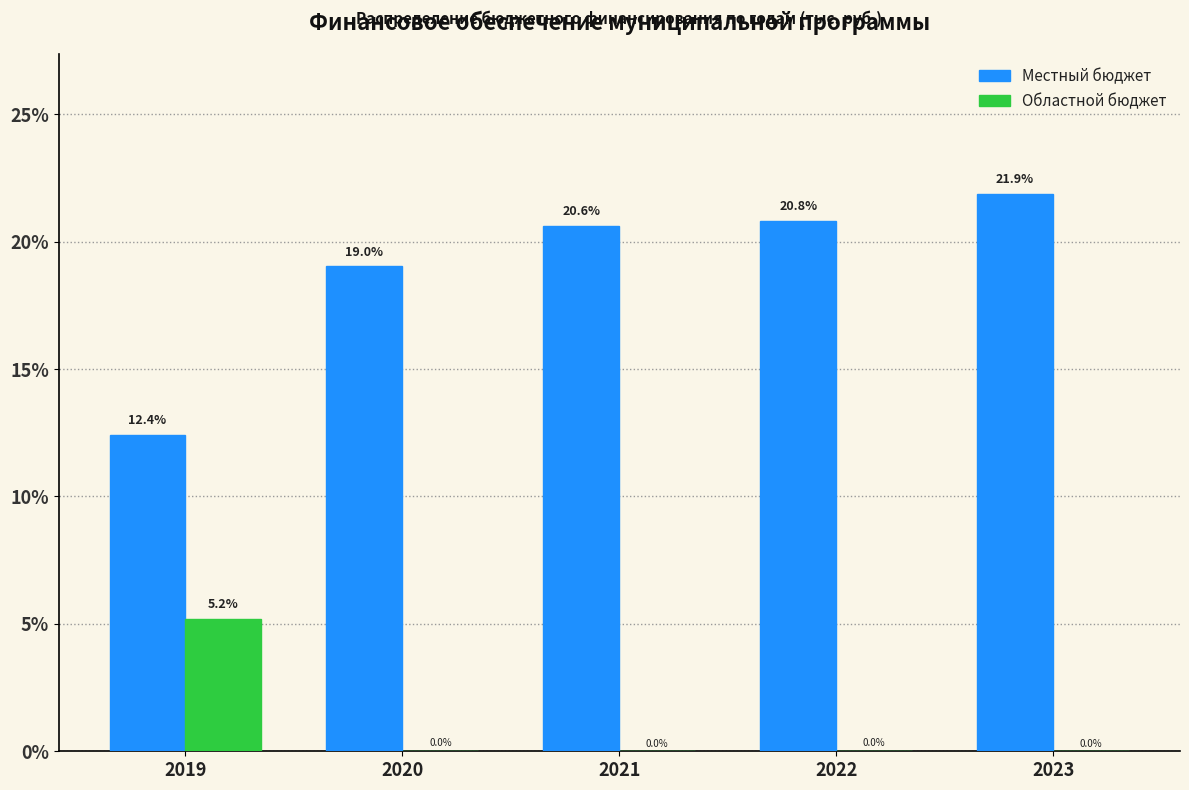

Which series changed the most between 2019 and 2022?

Местный бюджет